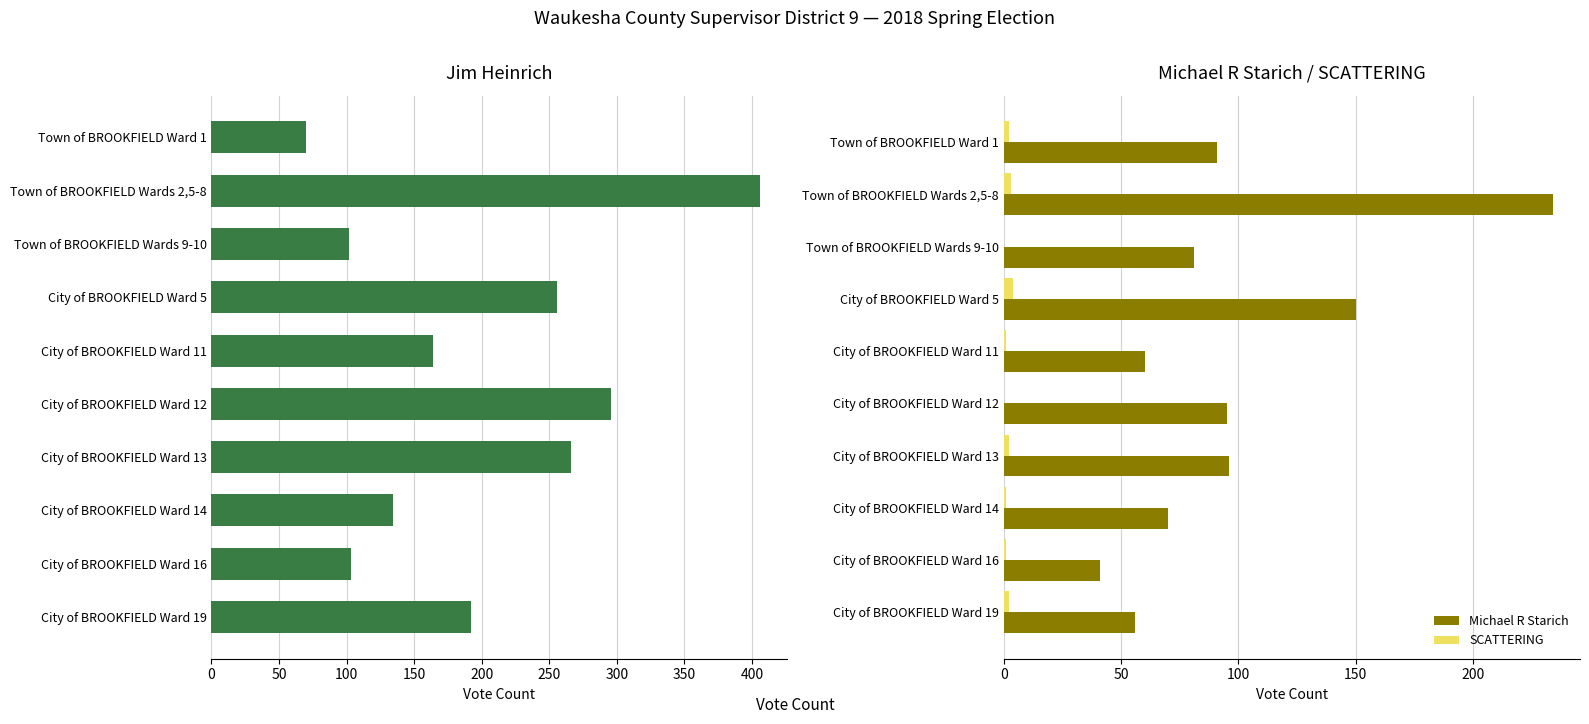

Which has a higher value, 250 or 0?

250